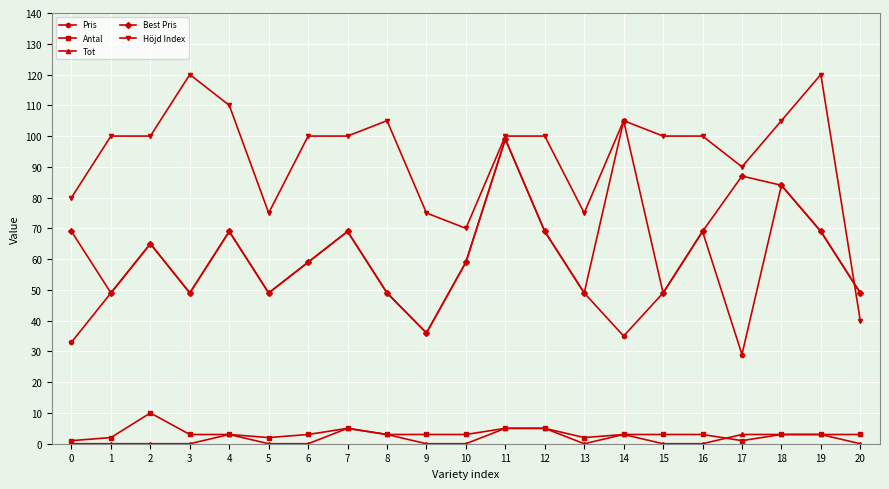

What is the highest value of the Höjd Index series?

120